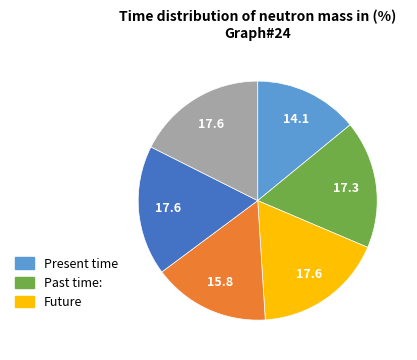

Is there any slice that represents more than half of the pie?

No